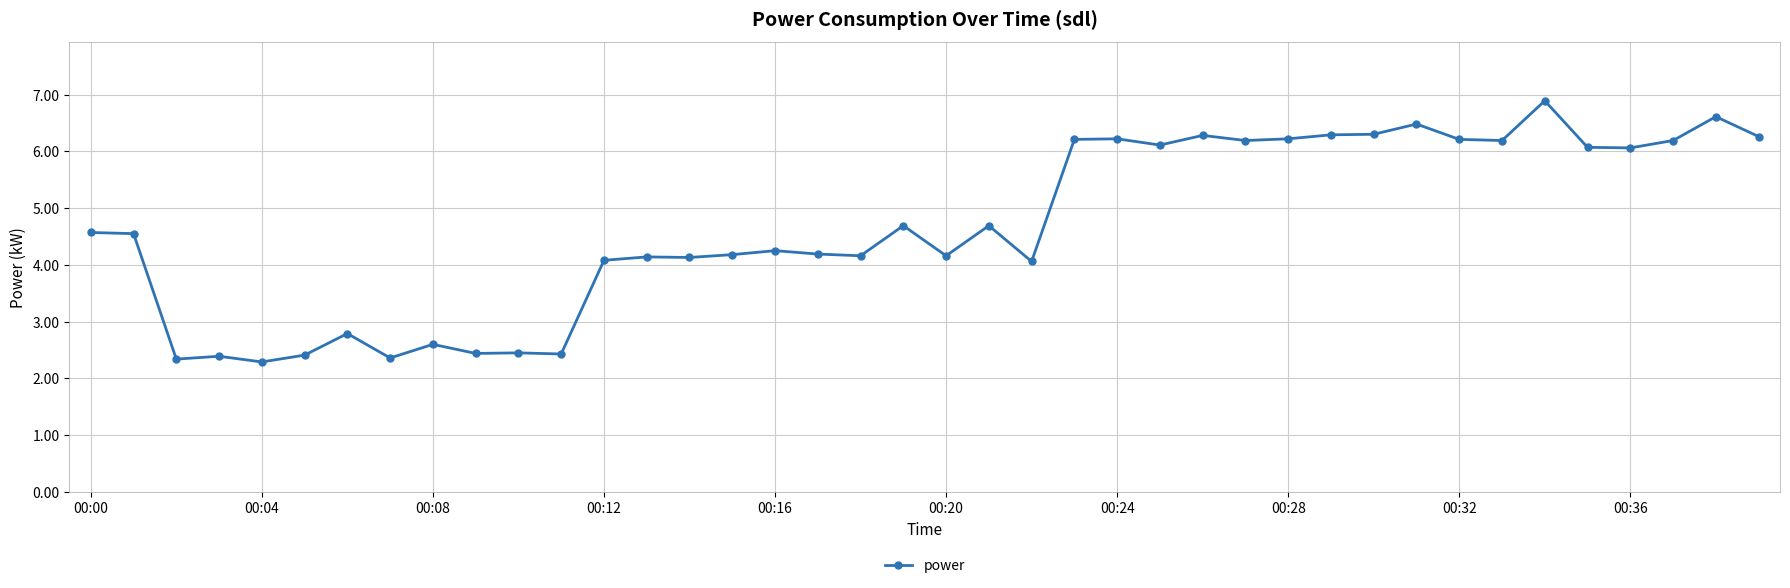

True or false: the data has more than 1 interior local peaks.

True